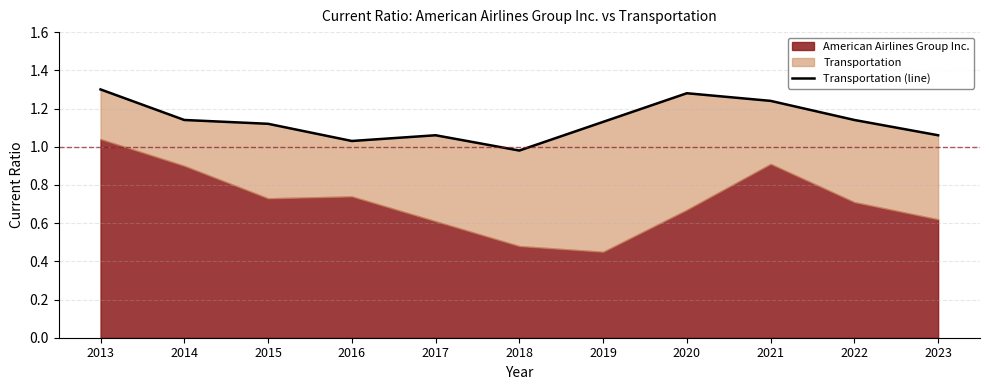

The value at 2021 is 1.2. True or false?

True